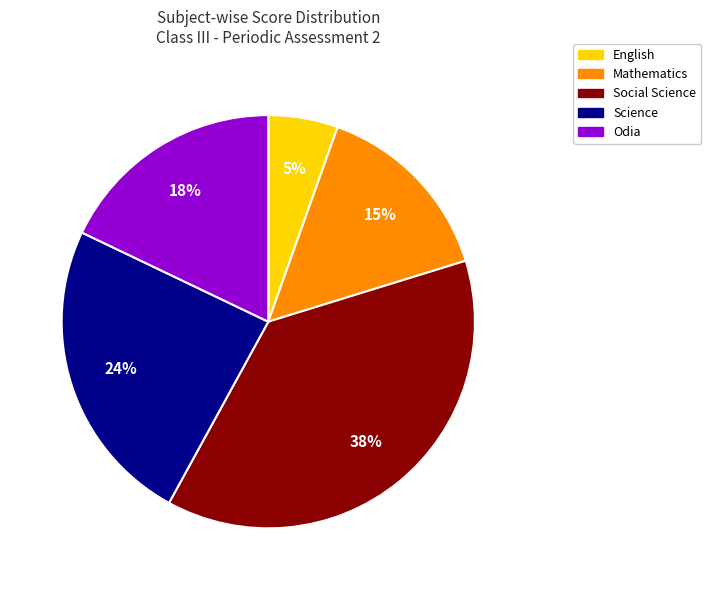

The English slice represents 5% of the pie. True or false?

True